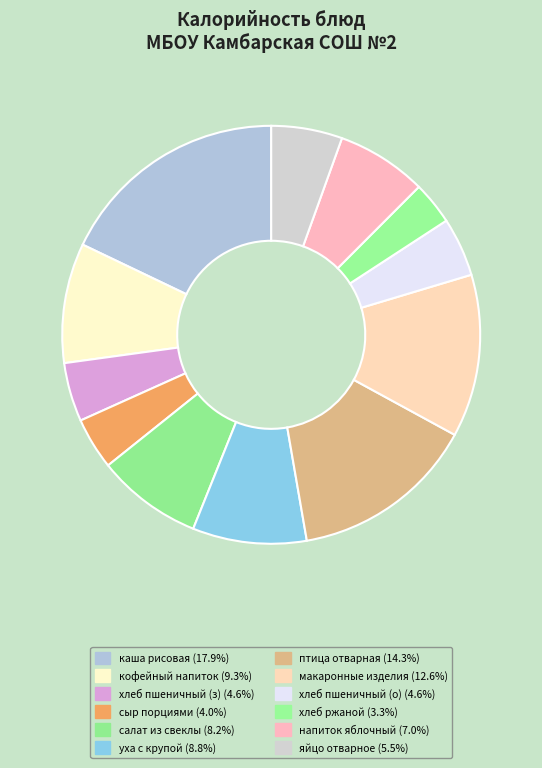

How many segments does this pie chart have?

12